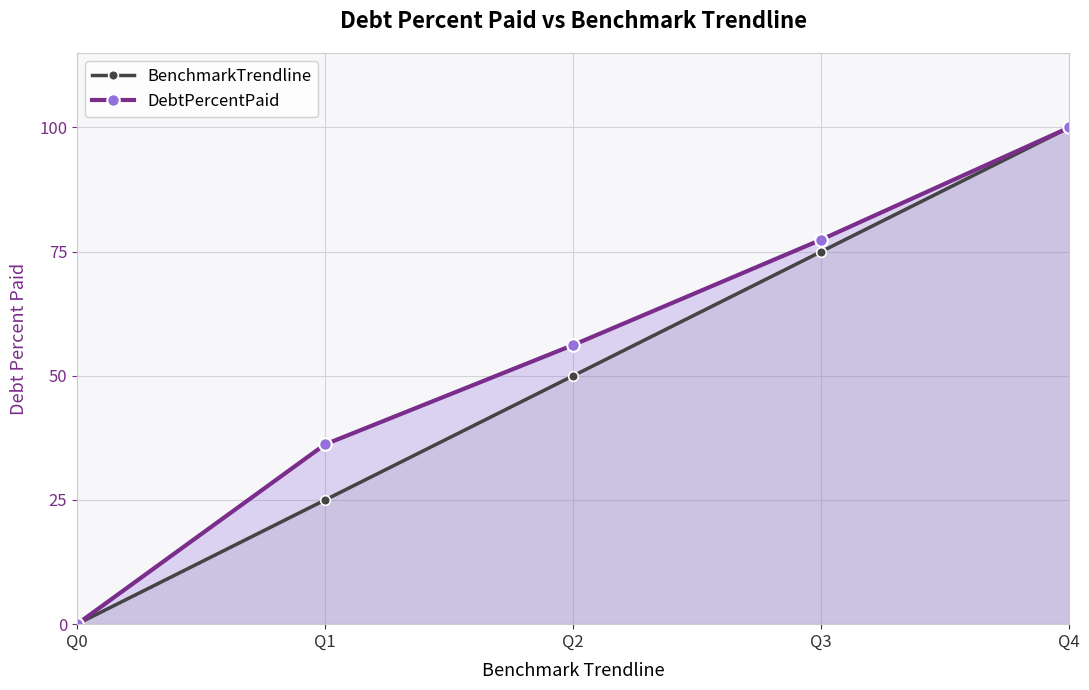

Which series has the largest range (max minus min)?

BenchmarkTrendline